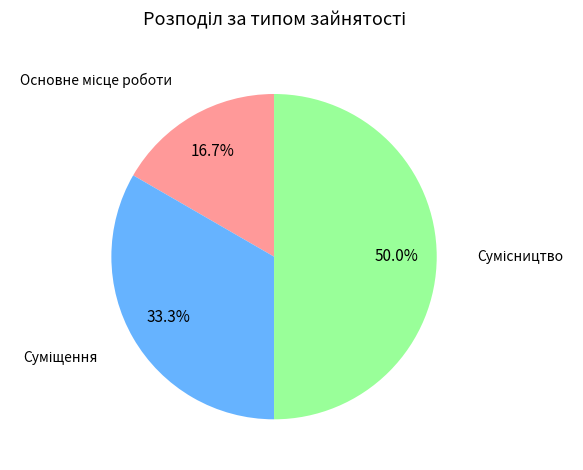

Count the number of slices in the pie.

3